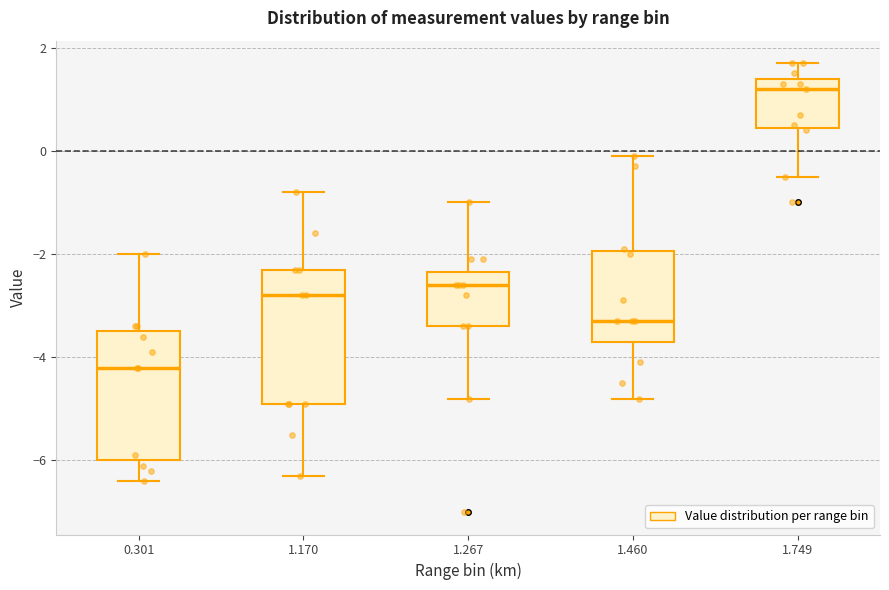

Reading left to right, transcribe this box plot: for each box, give where its median line is, the range the box spans, and where its two whiskers end, as read against the y-axis. The values are not printed on the chart, so give them approximately, as read against the axis.

0.301: median -4.2, box -6.0 to -3.4, whiskers -6.4 to -2.0
1.170: median -2.8, box -4.8 to -2.2, whiskers -6.2 to -0.8
1.267: median -2.6, box -3.4 to -2.4, whiskers -4.8 to -1.0
1.460: median -3.2, box -3.6 to -2.0, whiskers -4.8 to 0.0
1.749: median 1.2, box 0.4 to 1.4, whiskers -0.4 to 1.8